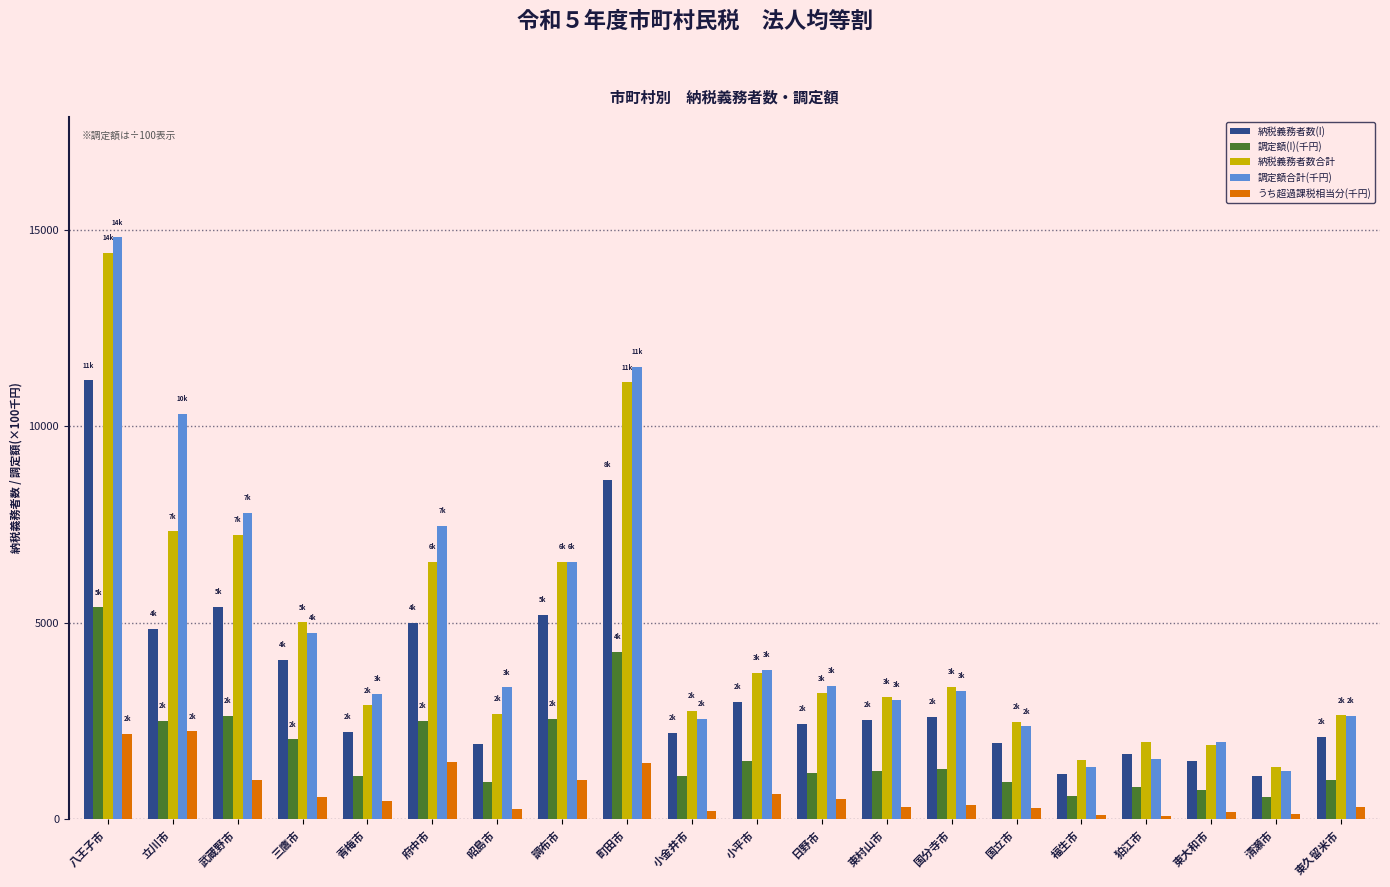

Which category has the lowest value in the 納税義務者数合計 series?

清瀬市